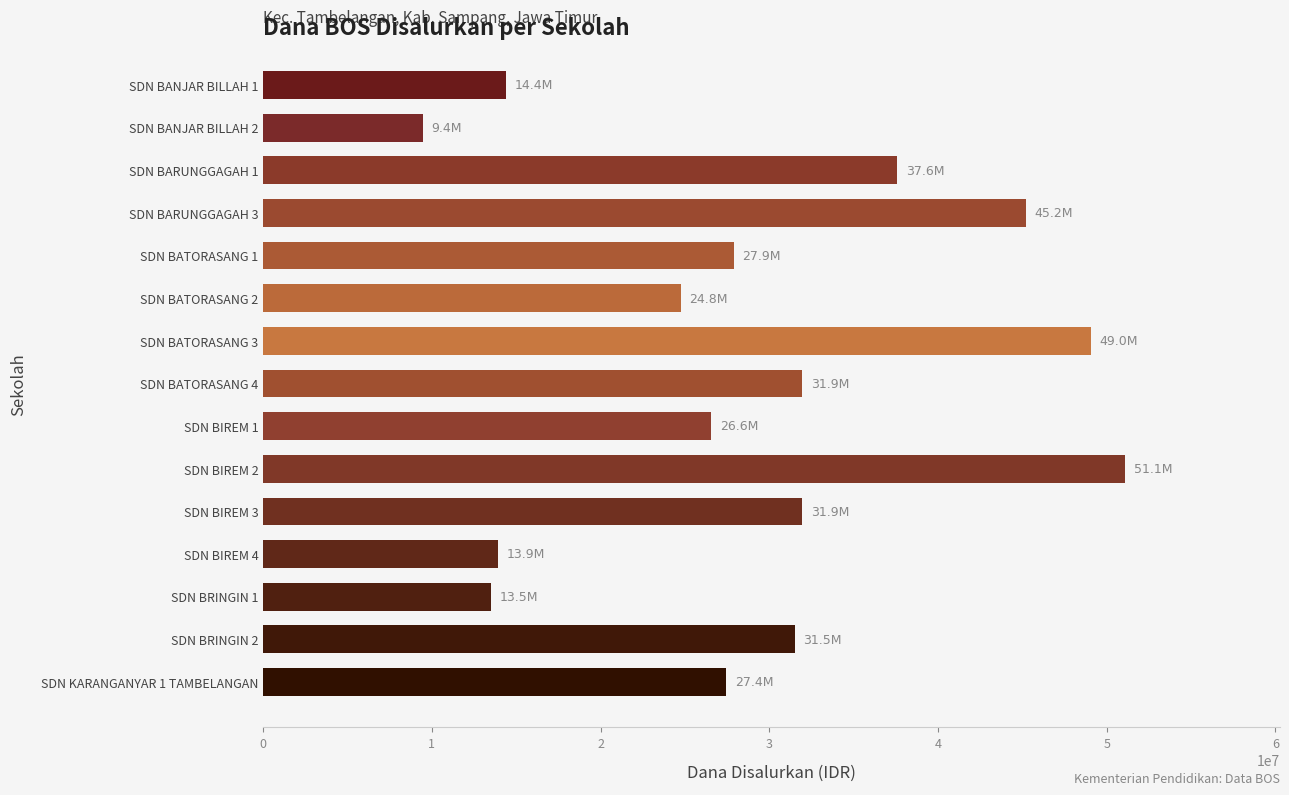

Where is the data nearest to the value 30262500?

SDN BRINGIN 2